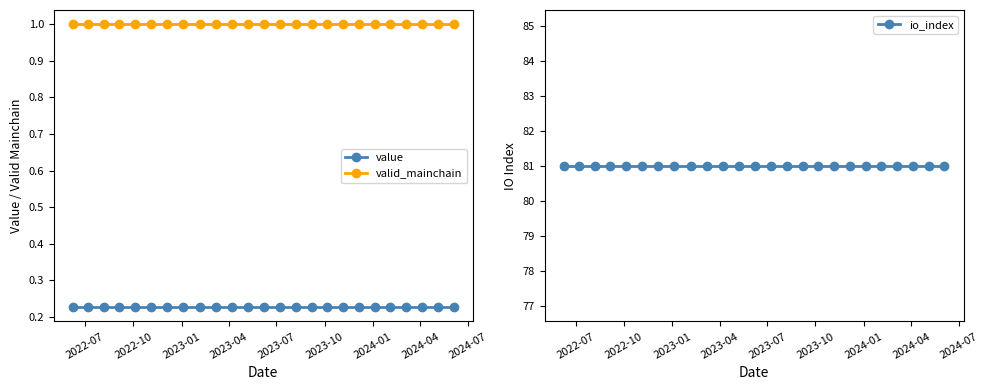

What is the minimum value shown in the chart?

0.2